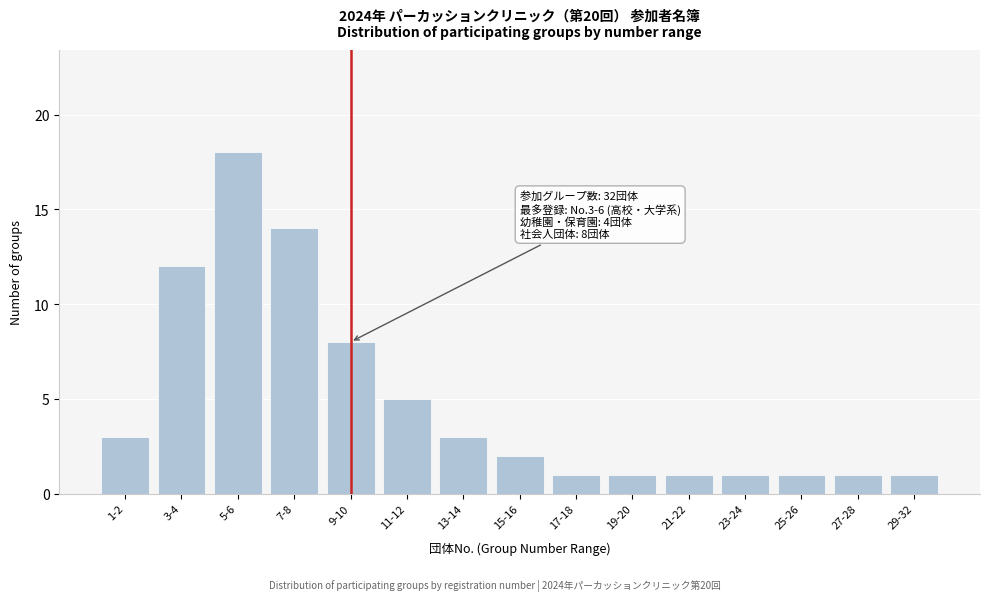

Reading right to left, extract all data points from this chart.

29-32=1	27-28=1	25-26=1	23-24=1	21-22=1	19-20=1	17-18=1	15-16=2	13-14=3	11-12=5	9-10=8	7-8=14	5-6=18	3-4=12	1-2=3